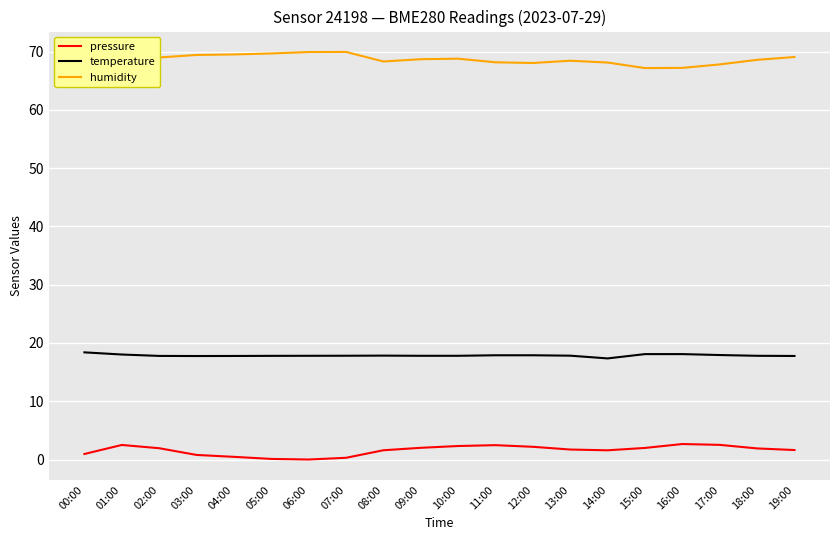

What is the lowest value of the humidity series?

67.1